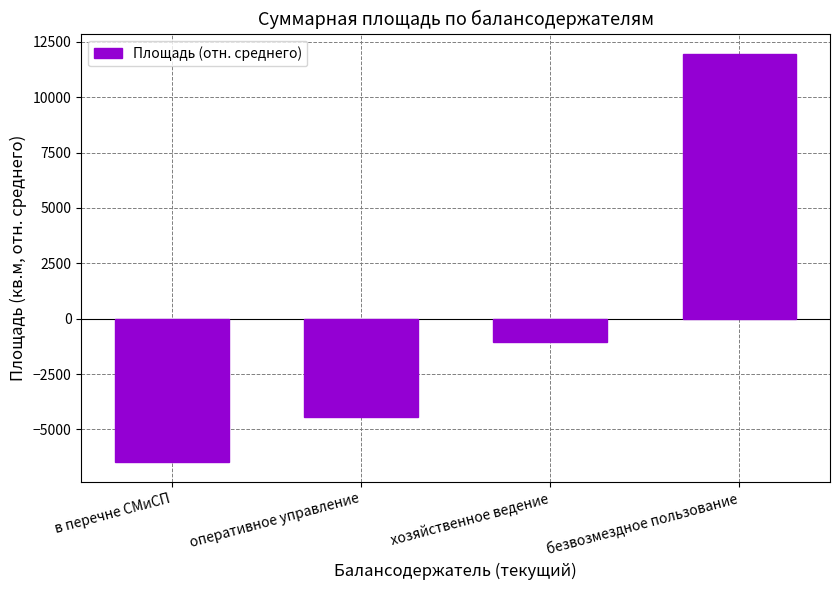

Does the chart contain stacked bars?

No